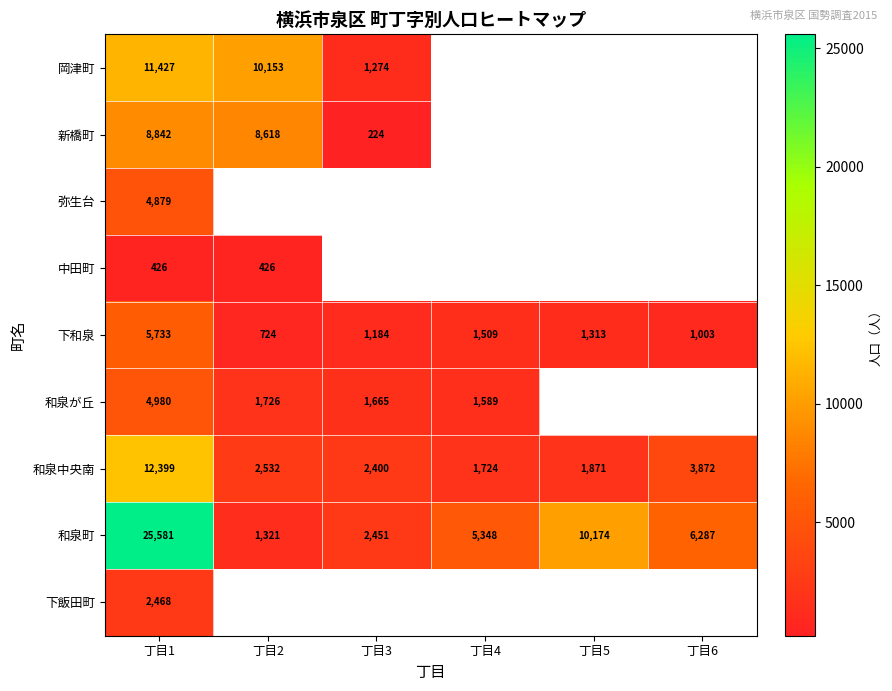

At which category is the sum across all series the highest?

丁目1